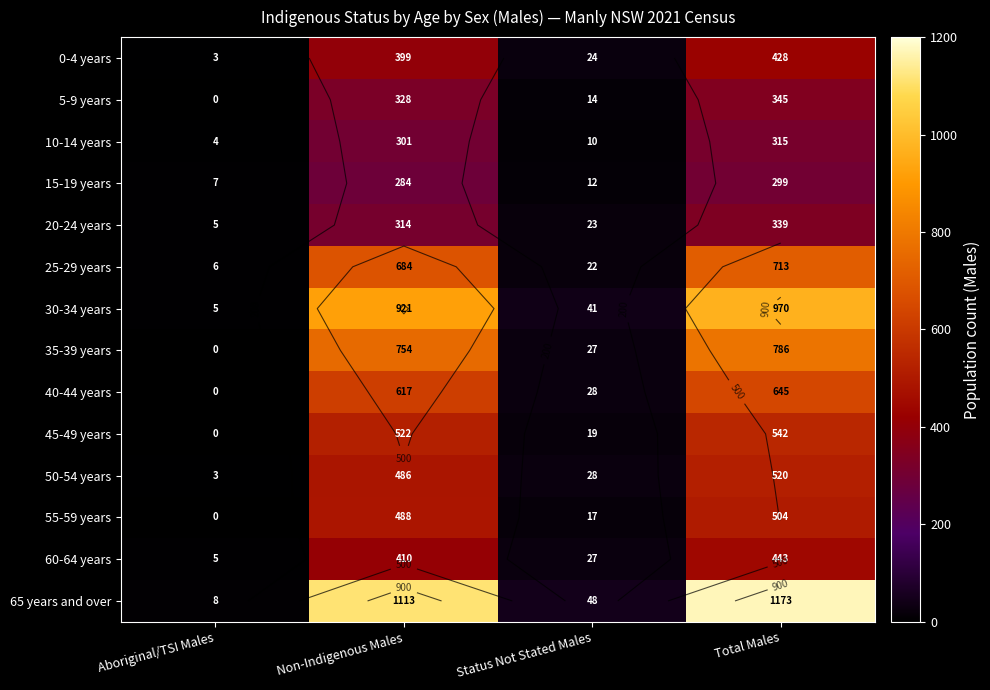

Which series has the largest range (max minus min)?

65 years and over